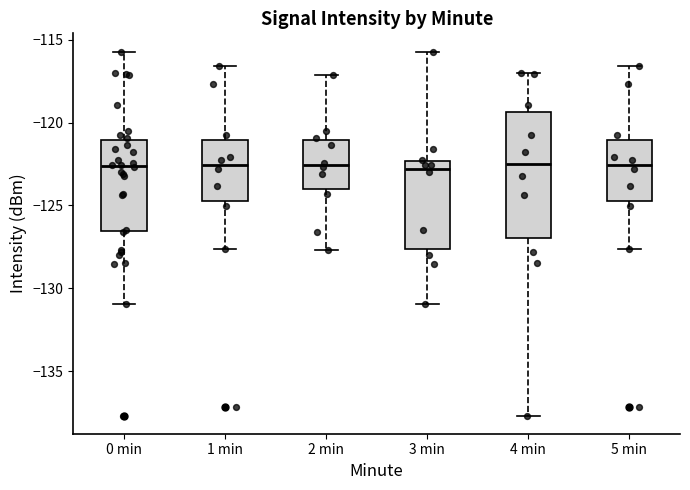

Which box is the tallest, from its lower edge to its upper edge?

4 min